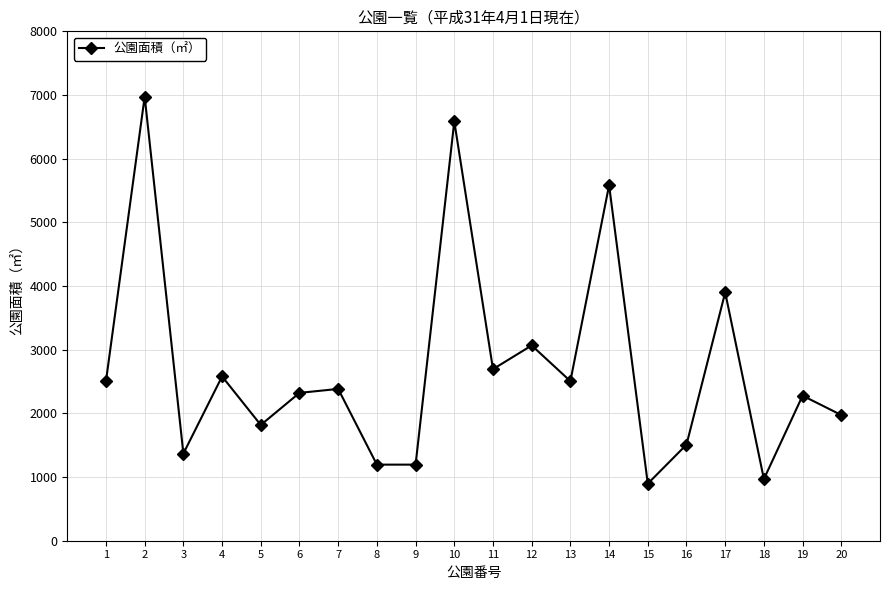

Is it true that the value at 12 is 5228?

False